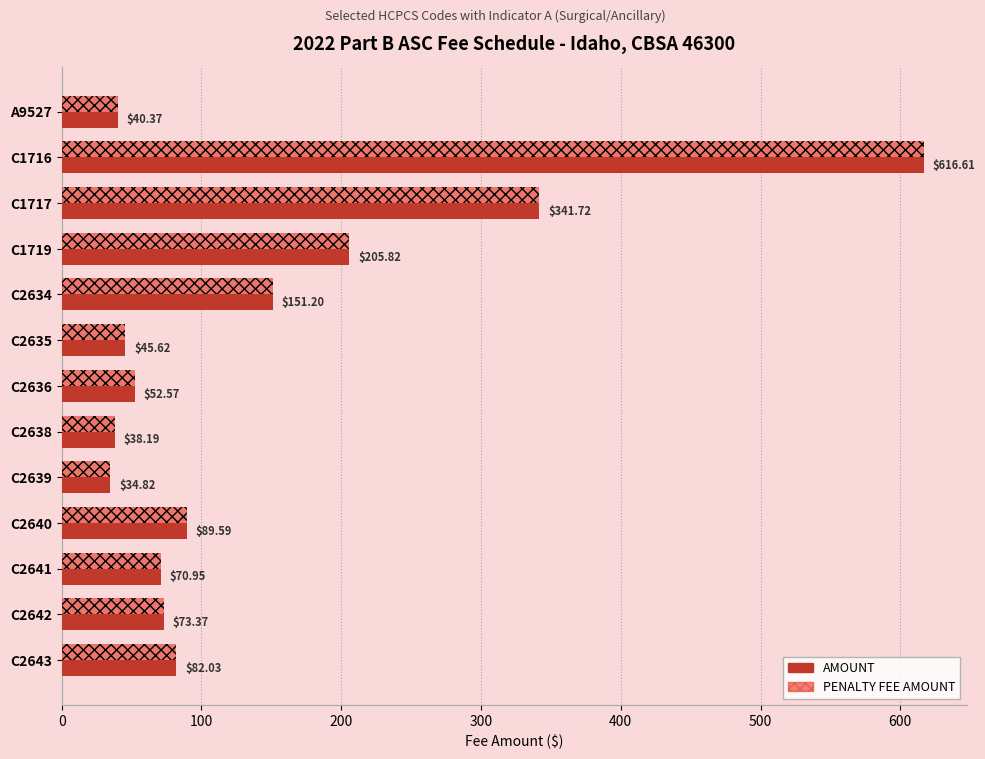

Is the value of AMOUNT at C2641 greater than the value of PENALTY FEE AMOUNT at C2643?

No